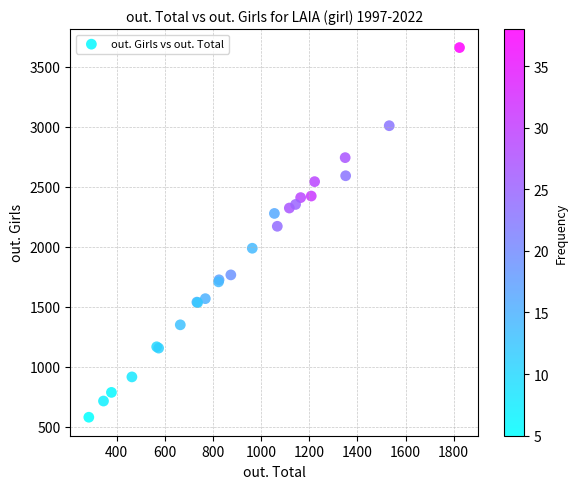

What Y value in the scatter plot is closest to 2121?

2172